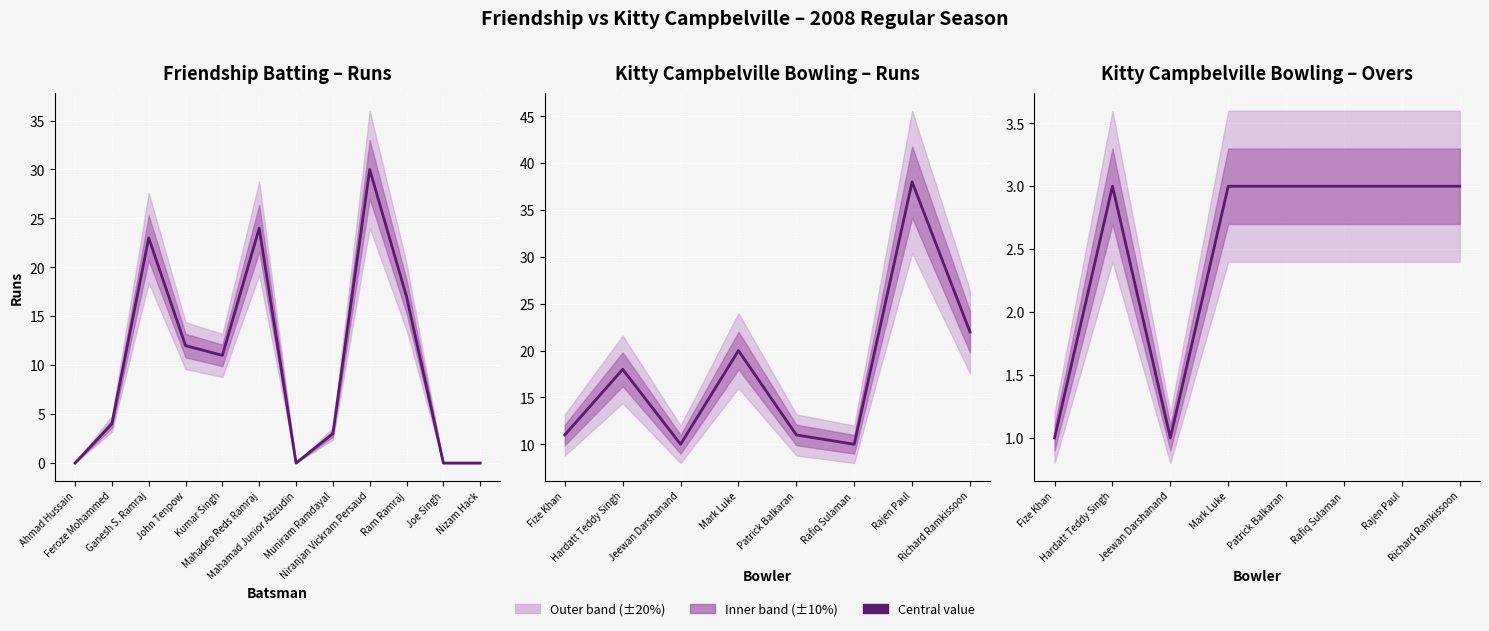

Which has a higher value, Ram Ramraj or Feroze Mohammed?

Ram Ramraj